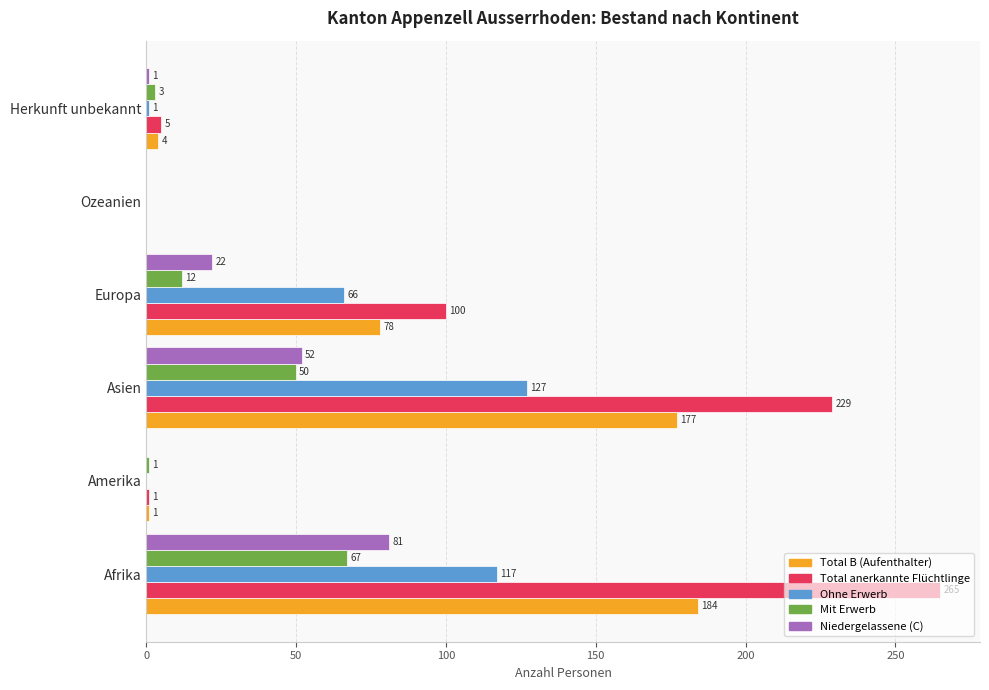

At which label does Total B (Aufenthalter) reach its peak?

Afrika